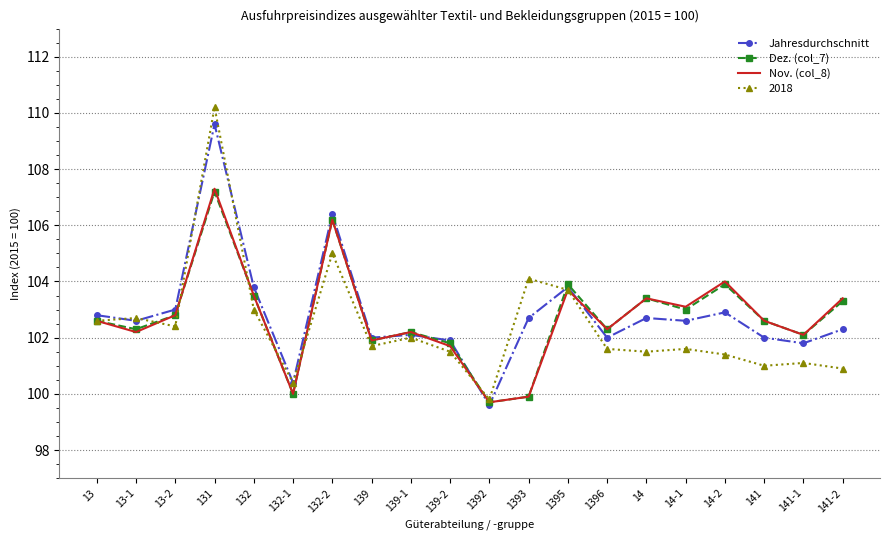

The Dez. (col_7) series shows 36.4 at 1393. True or false?

False